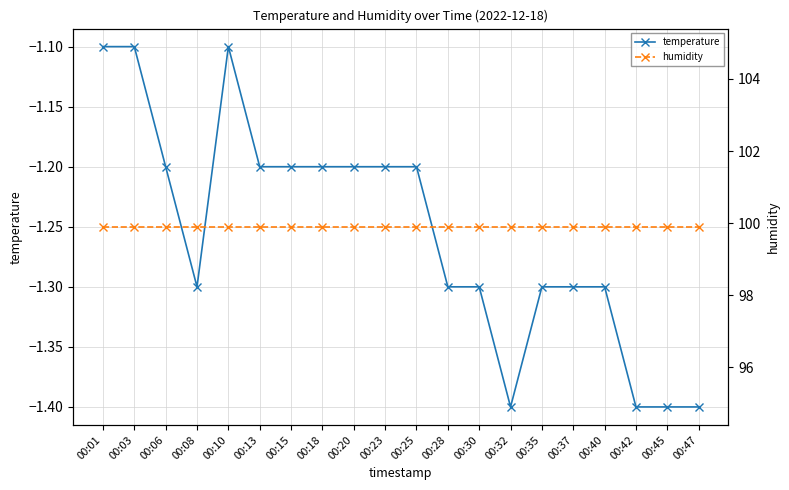

True or false: temperature has more than 1 interior local peaks.

False